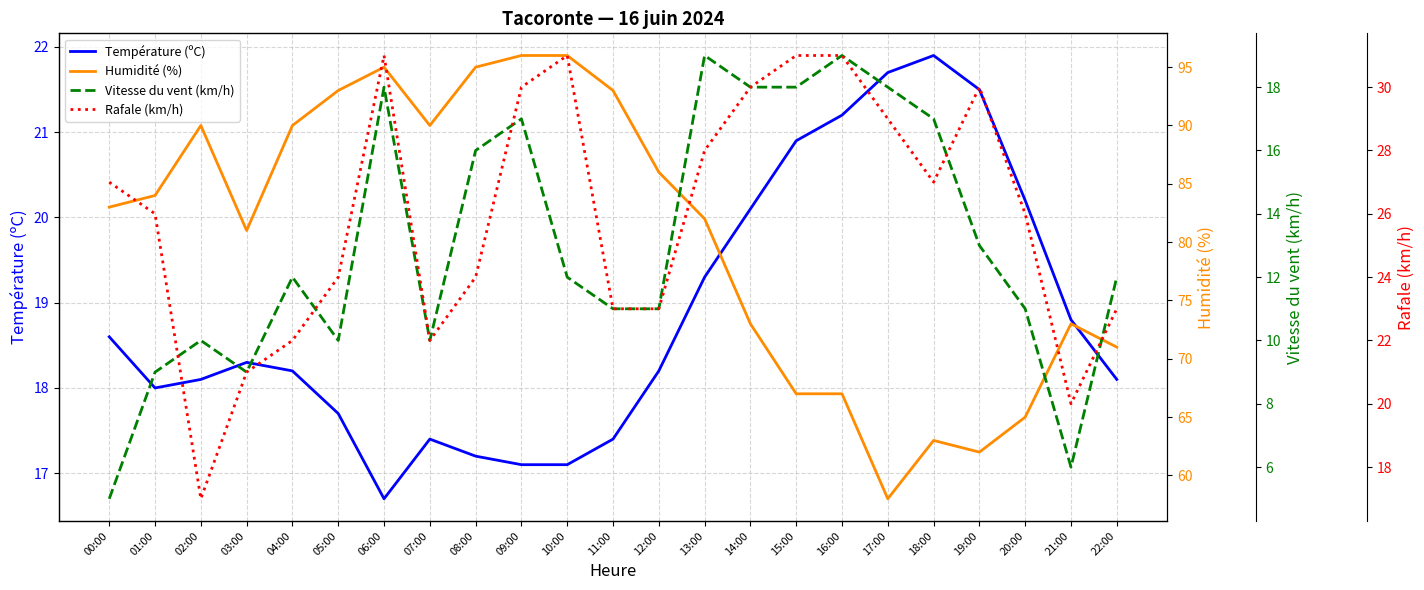

At 18:00, list the series in order from largest to smallest.

Humidité (%), Rafale (km/h), Température (ºC), Vitesse du vent (km/h)